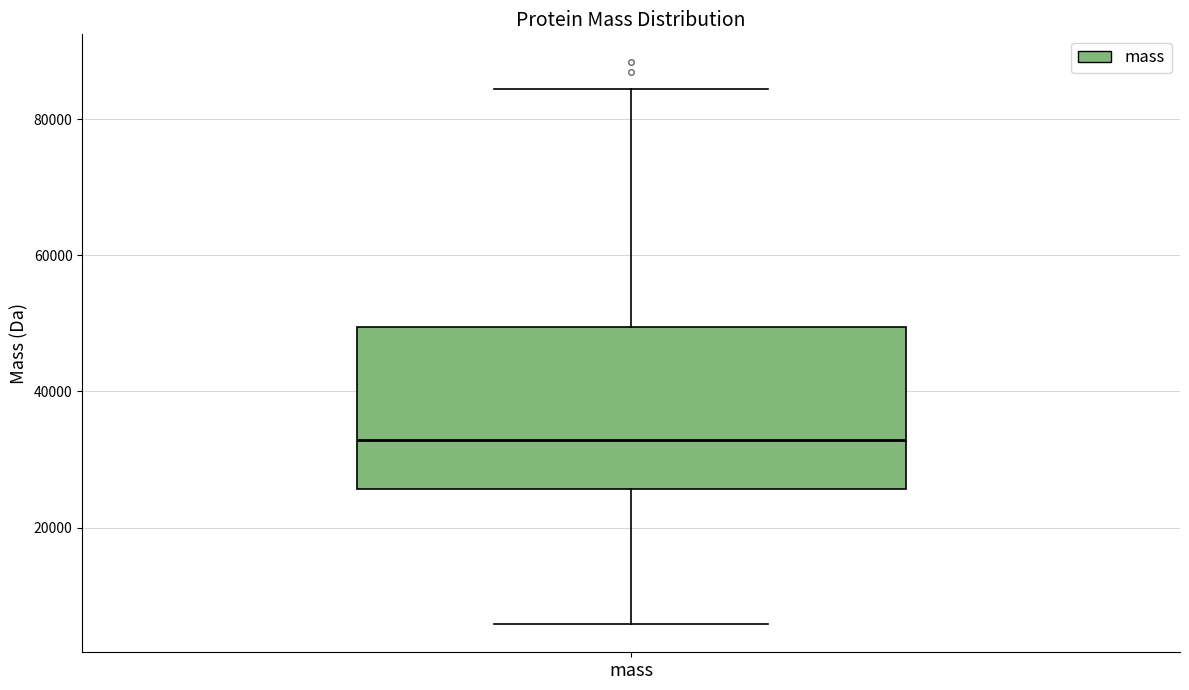

Transcribe this box plot: give where the median line is, the range the box spans, and where the two whiskers end, as read against the y-axis. The values are not printed on the chart, so give them approximately, as read against the axis.

median 32000, box 26000 to 50000, whiskers 6000 to 84000